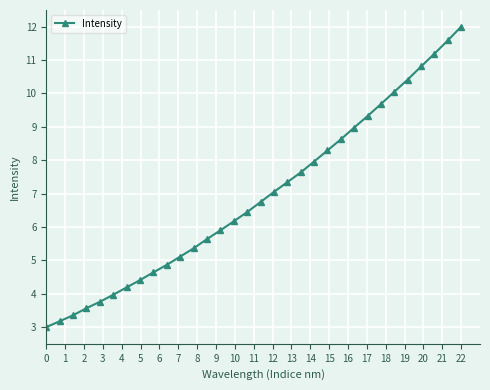

How many lines are shown in the chart?

1